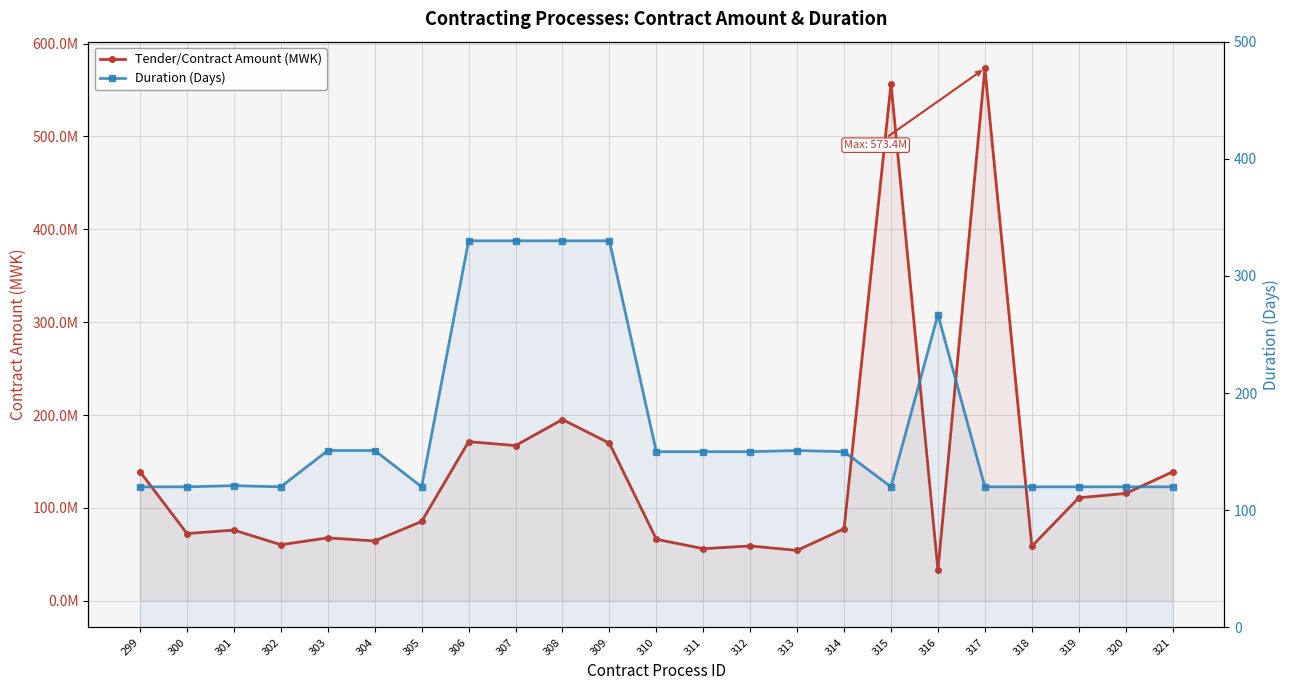

What is the average value of the Duration (Days) series?

172.2